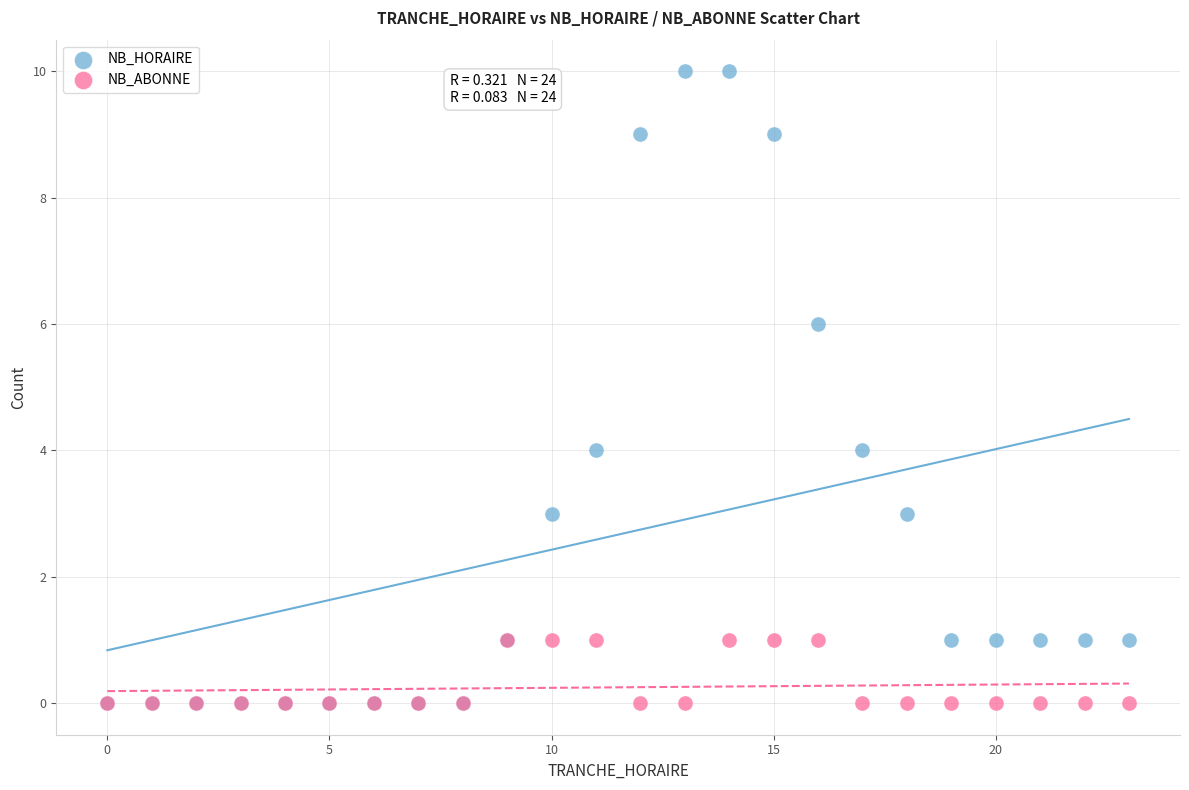

What are all the series names shown in the legend?

NB_HORAIRE, NB_ABONNE